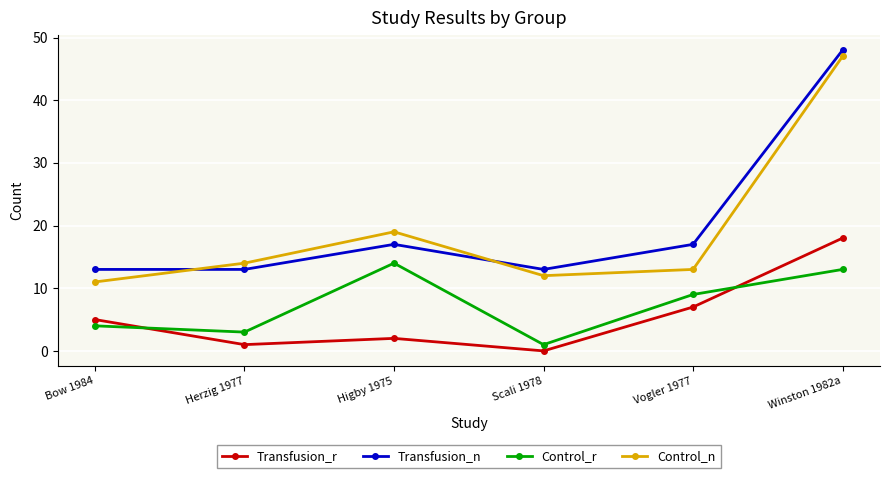

Count the number of data series in this chart.

4